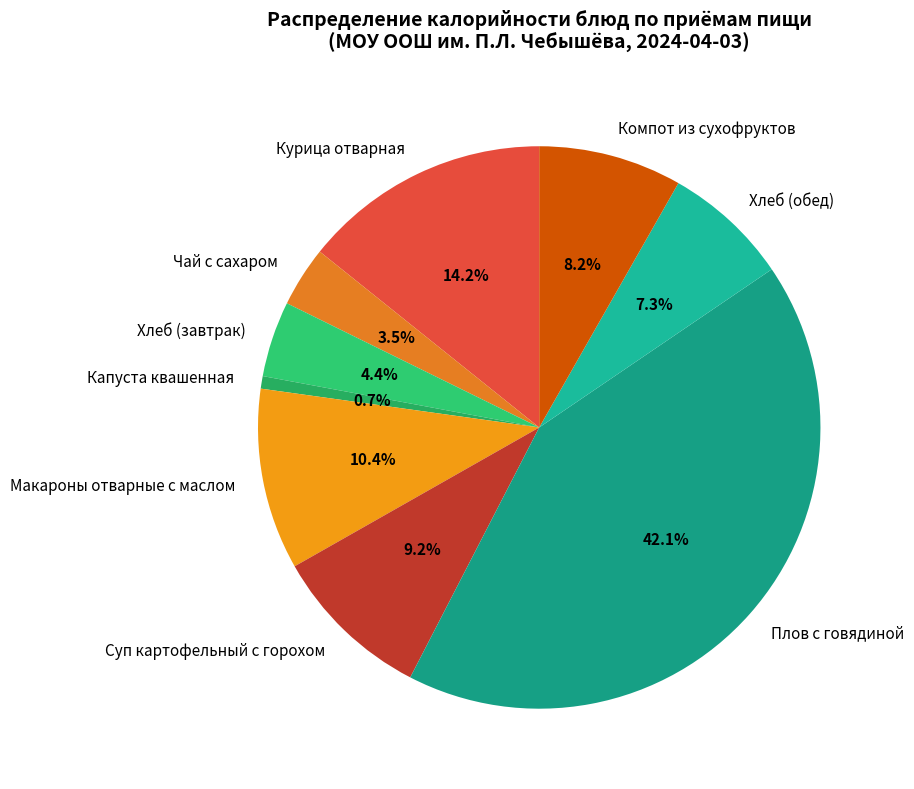

How many segments does this pie chart have?

9